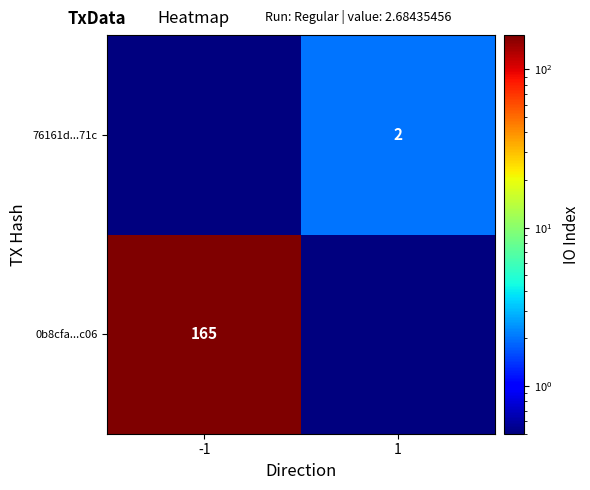

The value of 0b8cfa...c06 at -1 is 66.7. True or false?

False